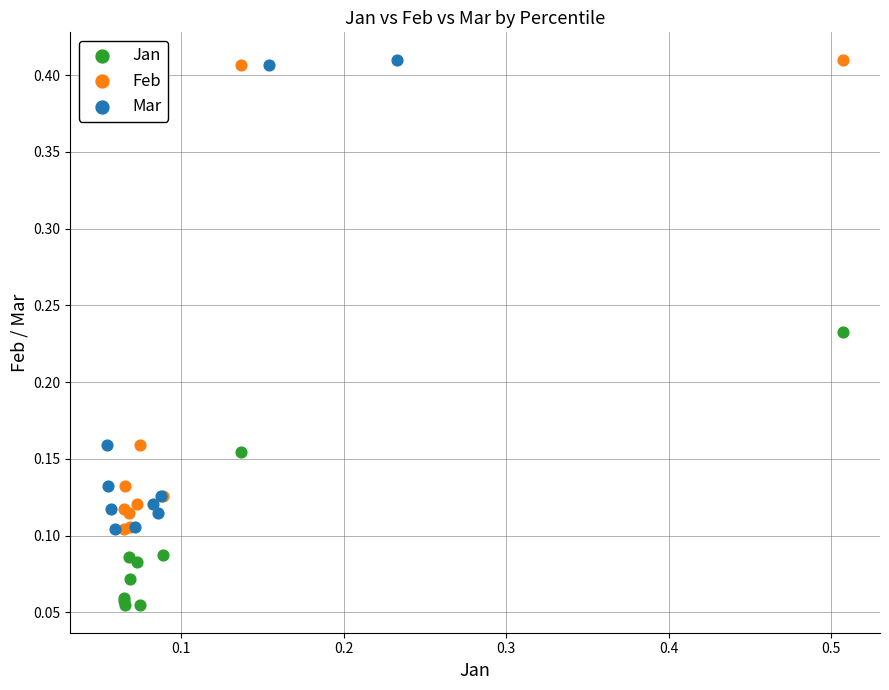

Which series contains the lowest Y value?

Jan